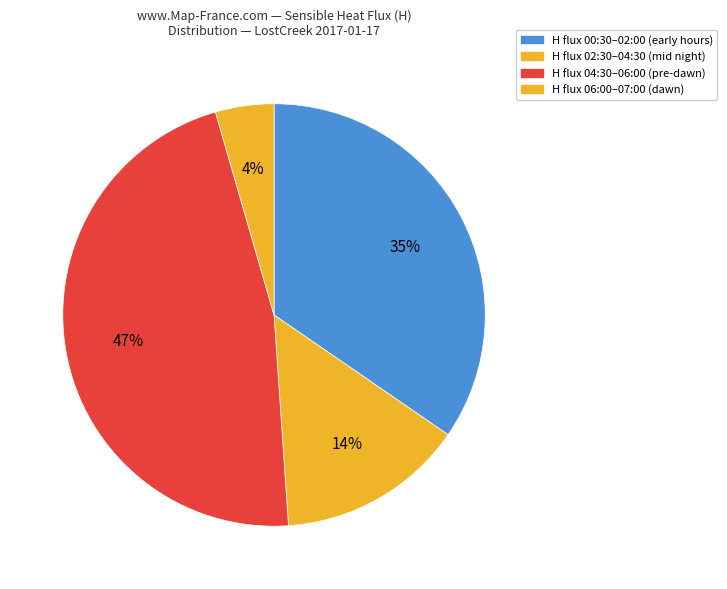

How many segments does this pie chart have?

4